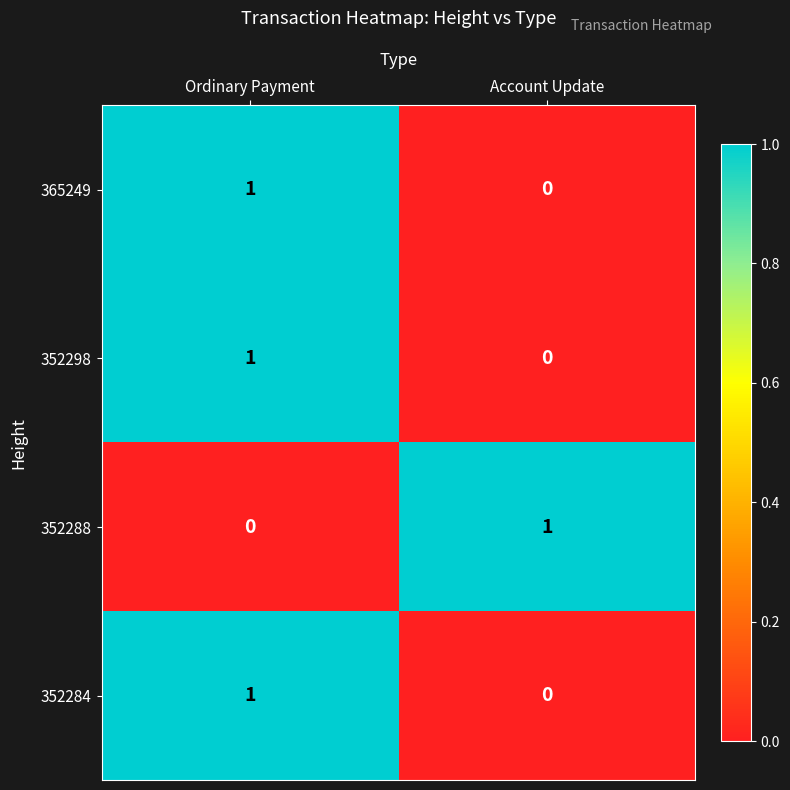

At which label does 352298 reach its minimum?

Account Update